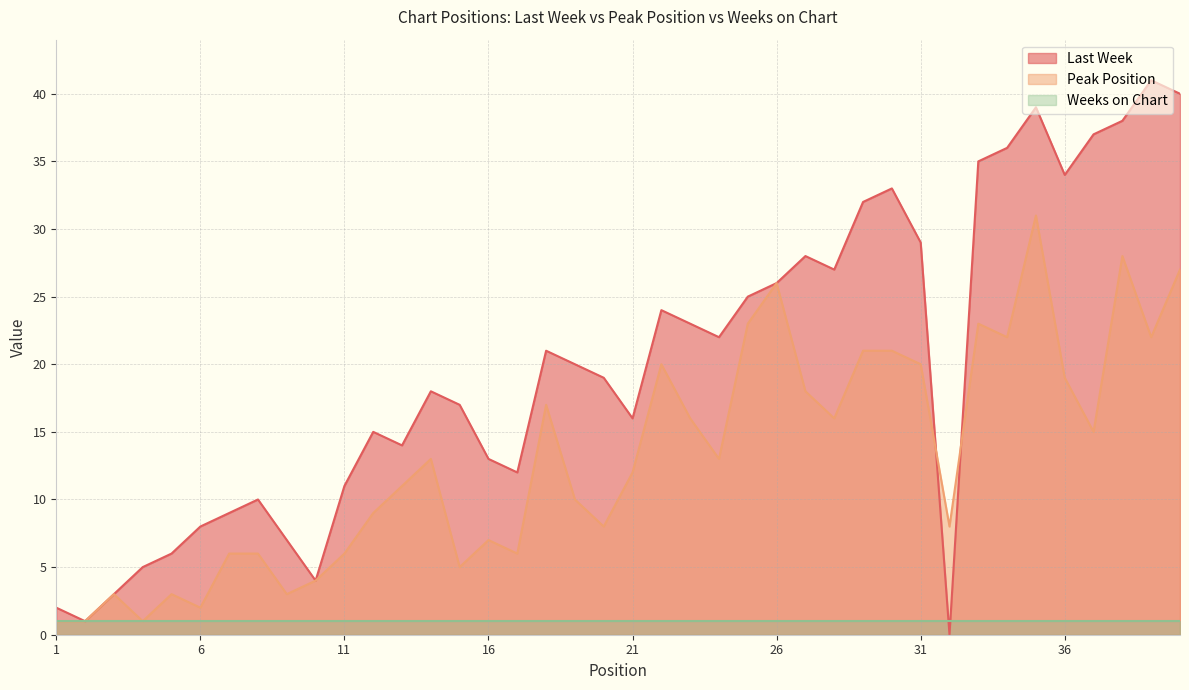

At which label does Last Week first exceed 20?

18